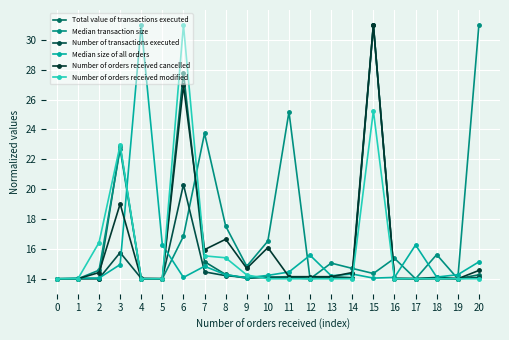

Where is Number of orders received modified nearest to the value 22?

3